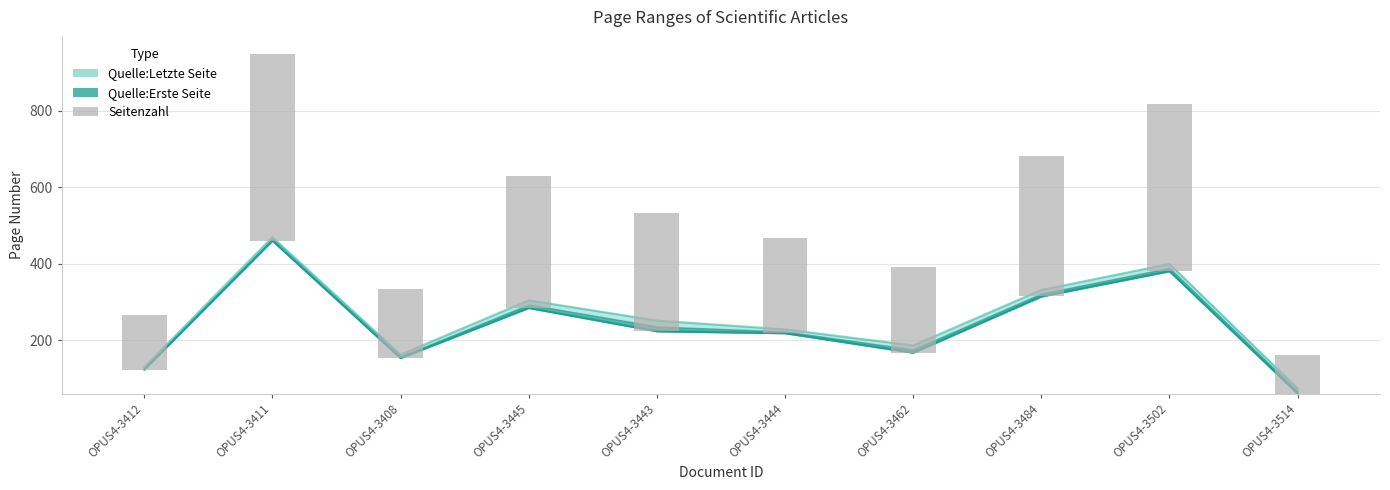

How many bars are there in total?

10